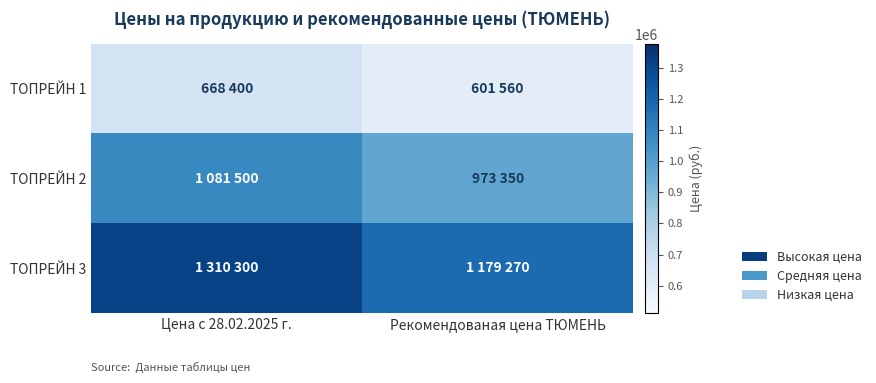

What is the total value across all series at Рекомендованая цена ТЮМЕНЬ?

2754180